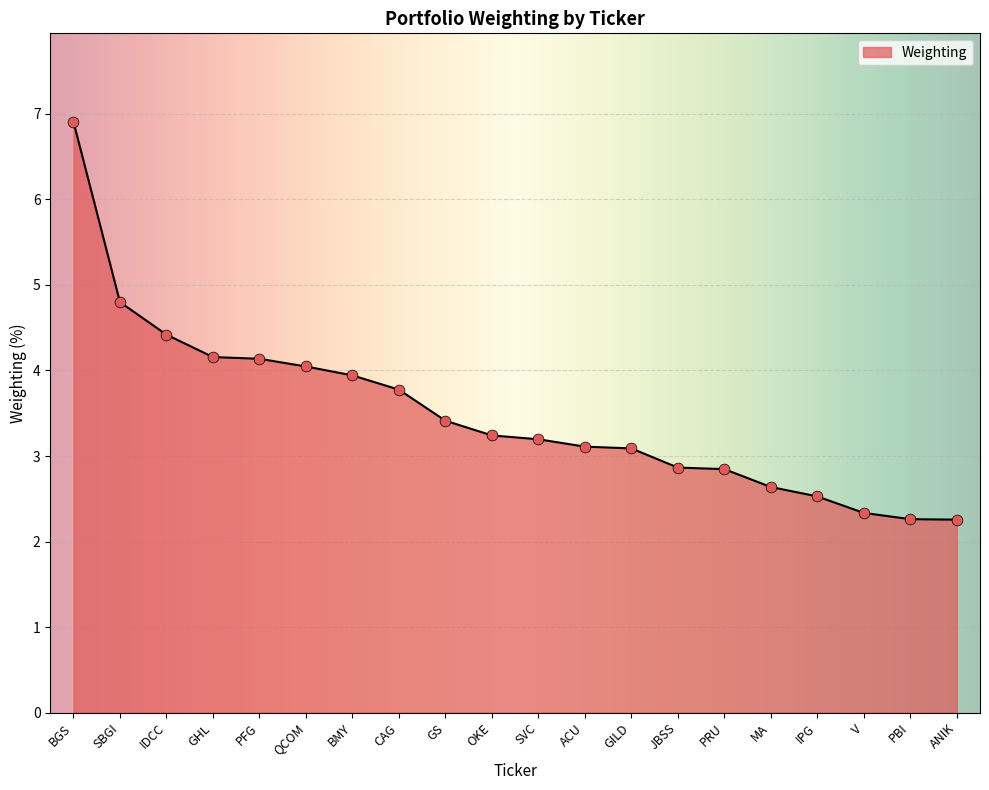

What is the ratio of the value at IPG to the value at GILD?

0.8